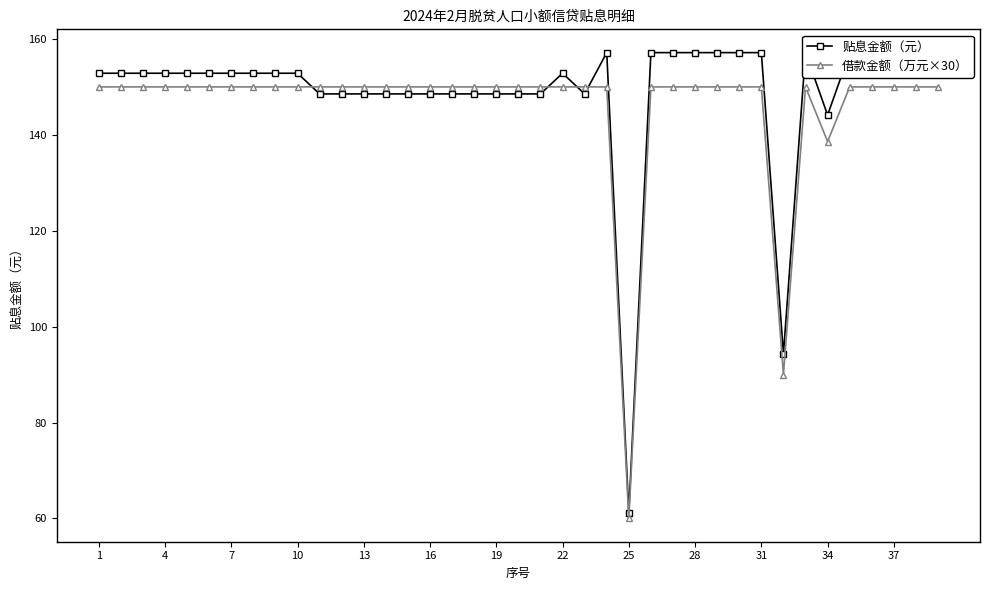

At which label does 借款金额（万元×30） reach its minimum?

25